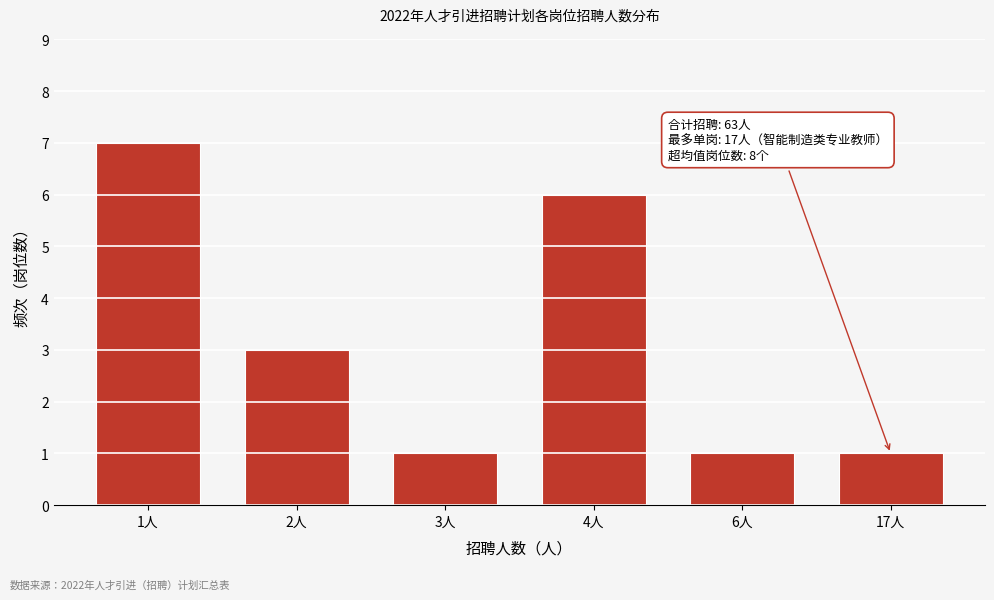

Reading left to right, extract all data points from this chart.

7	3	1	6	1	1